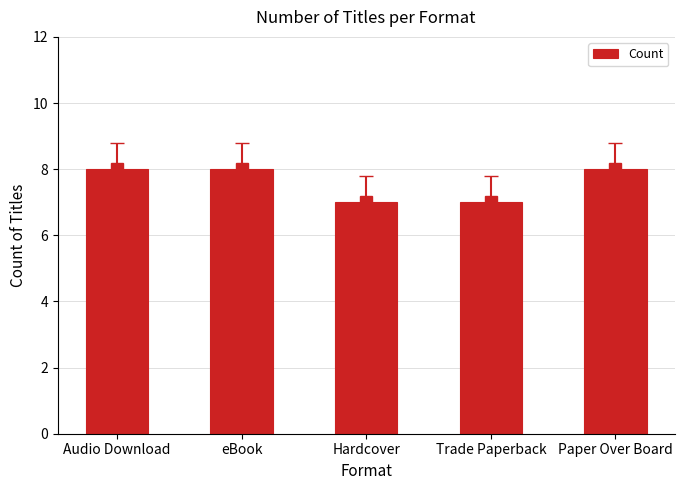

Does the chart contain stacked bars?

No